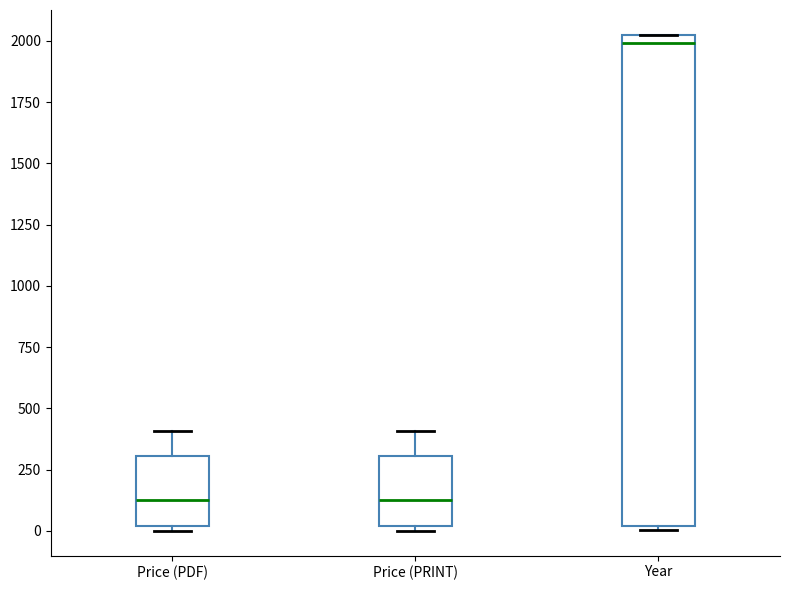

Reading left to right, read every box against the y-axis: the position of its median line, the range the box covers, and the ends of its whiskers. The values are not printed on the chart, so give them approximately, as read against the axis.

Price (PDF): median 150, box 0 to 300, whiskers 0 (just below the box's lower edge) to 400
Price (PRINT): median 150, box 0 to 300, whiskers 0 (just below the box's lower edge) to 400
Year: median 2000, box 0 to 2050, whiskers 0 (just below the box's lower edge) to 2050